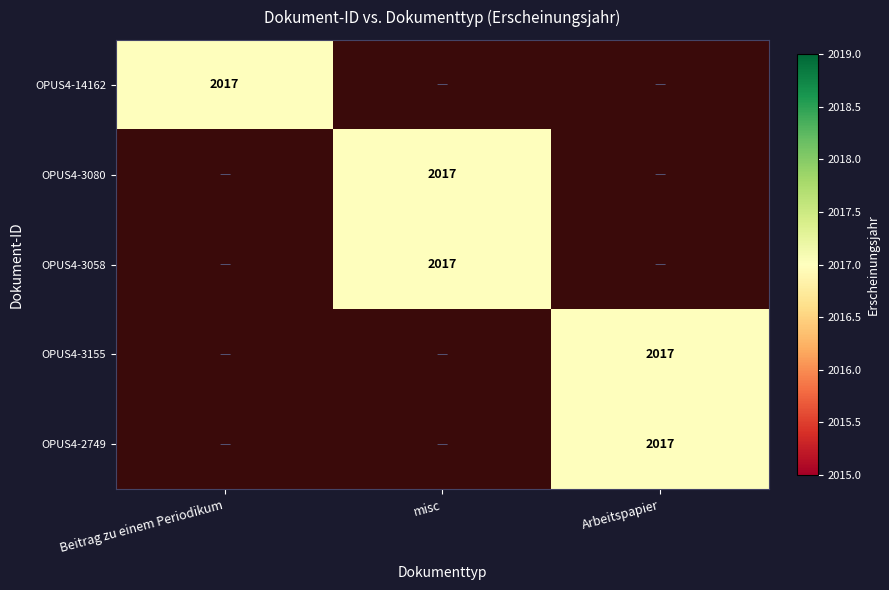

True or false: OPUS4-14162 has a value of 0 at Arbeitspapier.

True